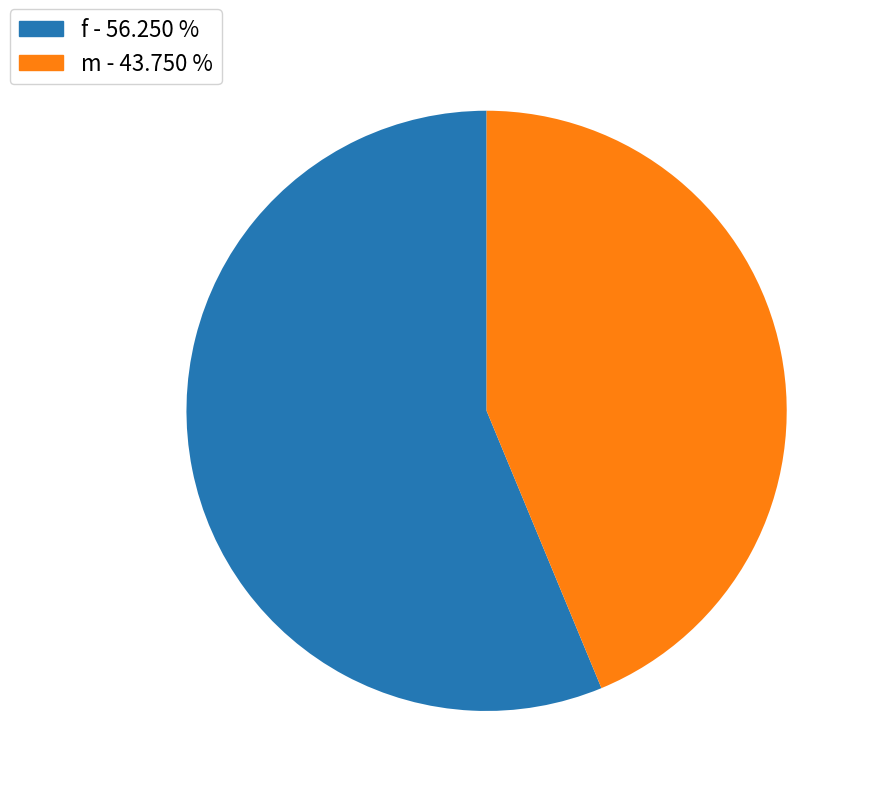

Do m and f together represent more than half of the pie?

Yes